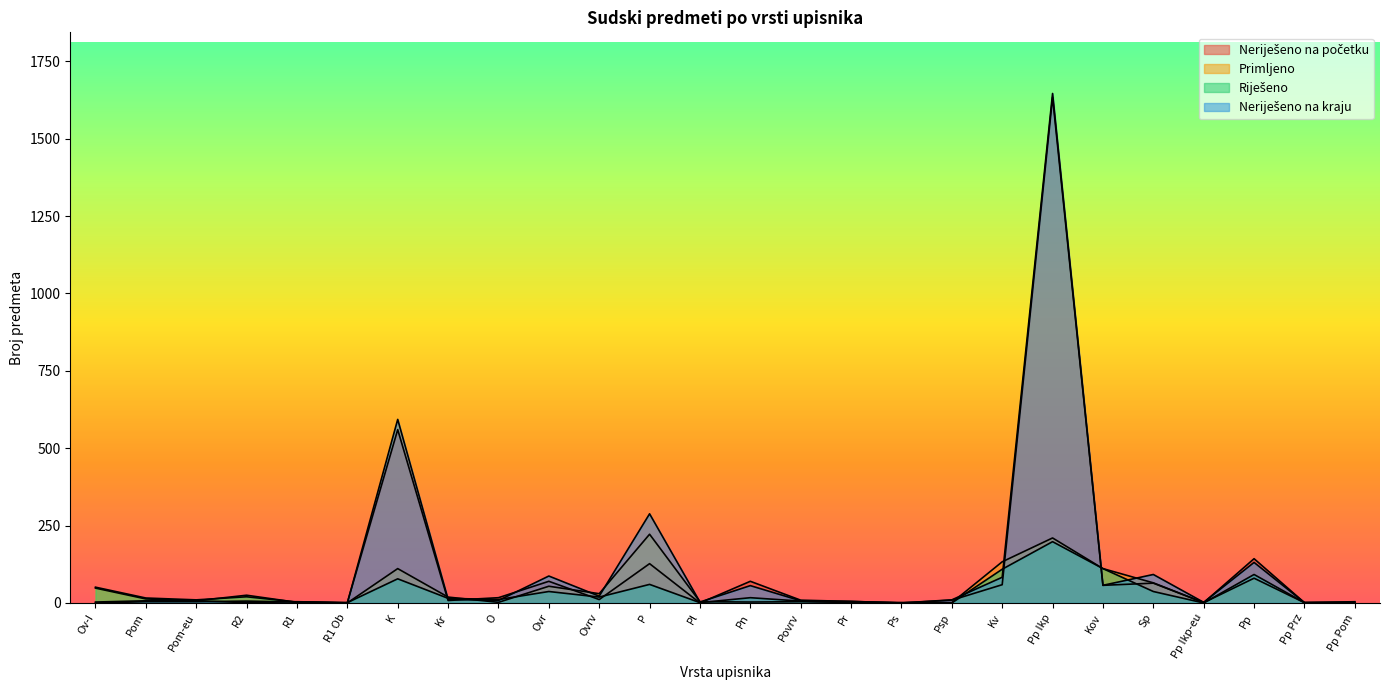

Which series has the largest total across all categories?

Neriješeno na kraju